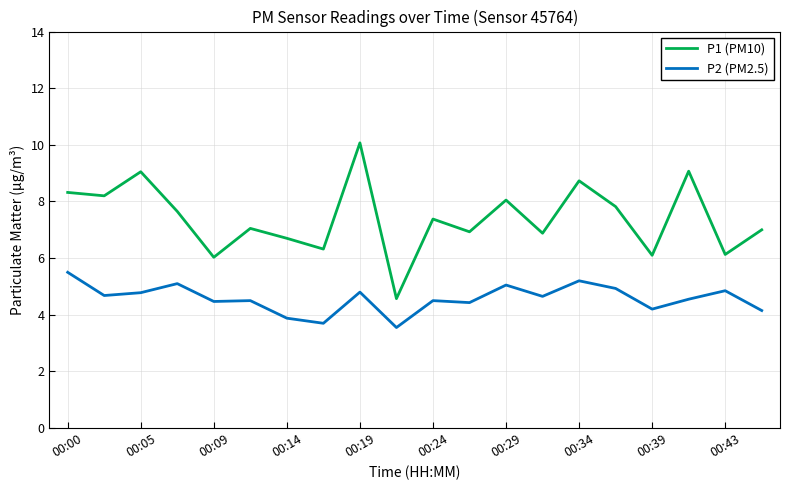

Rank the series by their average value, from lowest to highest.

P2 (PM2.5), P1 (PM10)